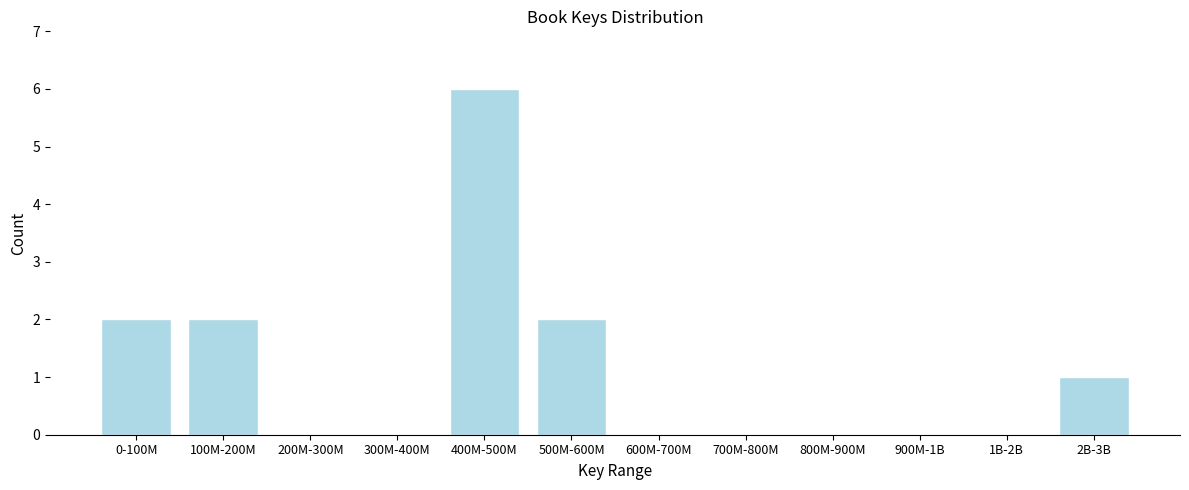

Reading left to right, list all the values displayed in this chart.

0-100M=2	100M-200M=2	200M-300M=0	300M-400M=0	400M-500M=6	500M-600M=2	600M-700M=0	700M-800M=0	800M-900M=0	900M-1B=0	1B-2B=0	2B-3B=1